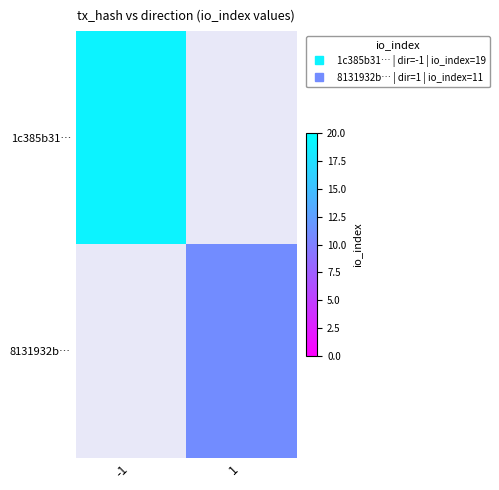

List the series in order of their overall mean, highest first.

1c385b31…, 8131932b…